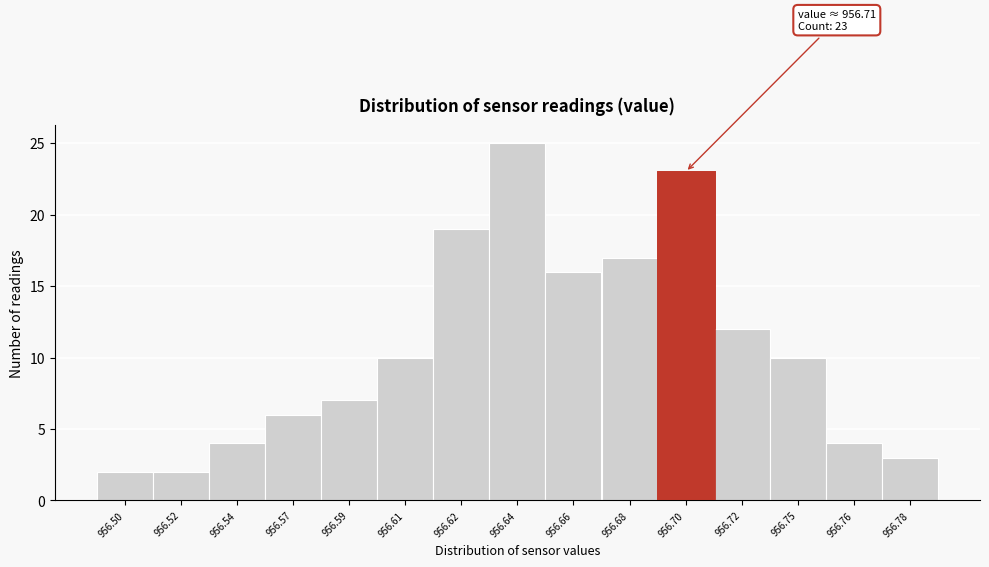

Reading left to right, what are all the values shown in this chart?

2	2	4	6	7	10	19	25	16	17	23	12	10	4	3